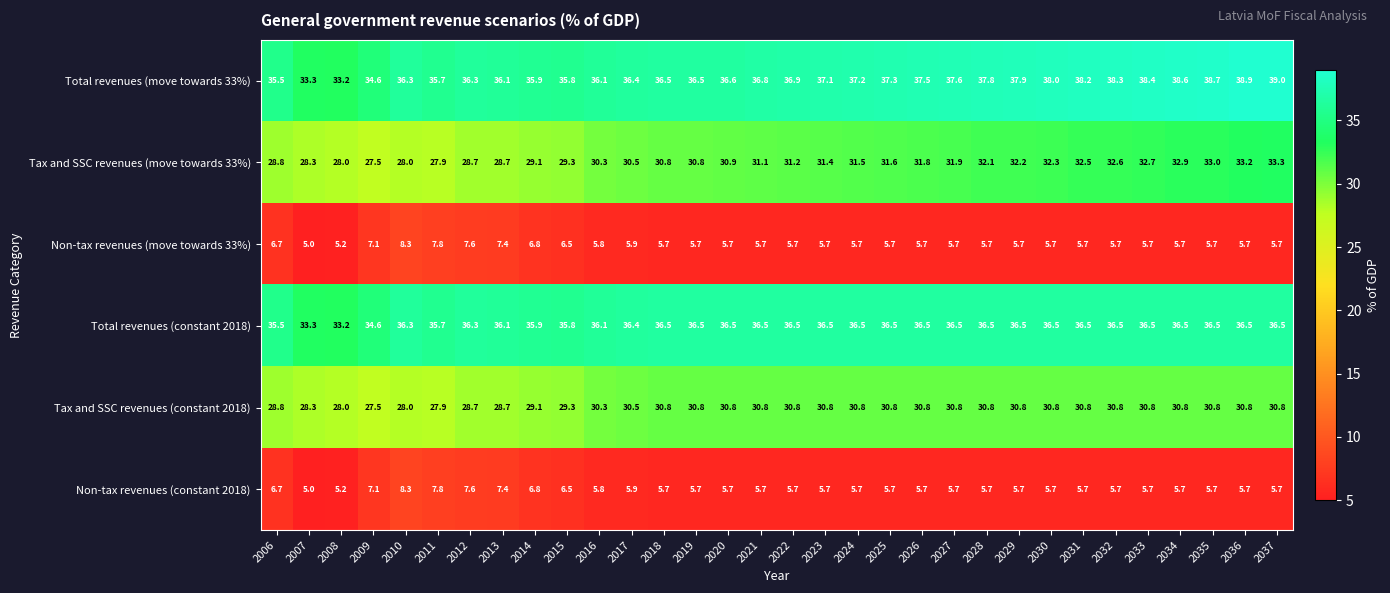

Where is Tax and SSC revenues (move towards 33%) nearest to the value 30?

2016